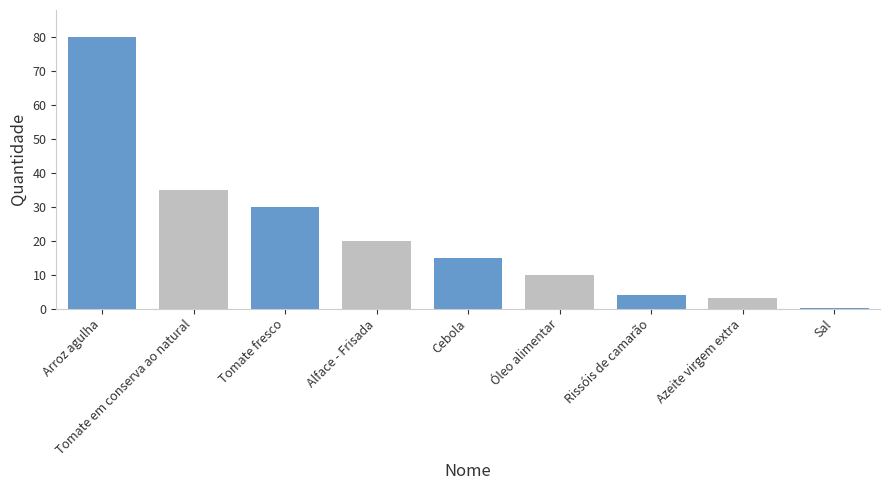

Read the value at Óleo alimentar.

10.0